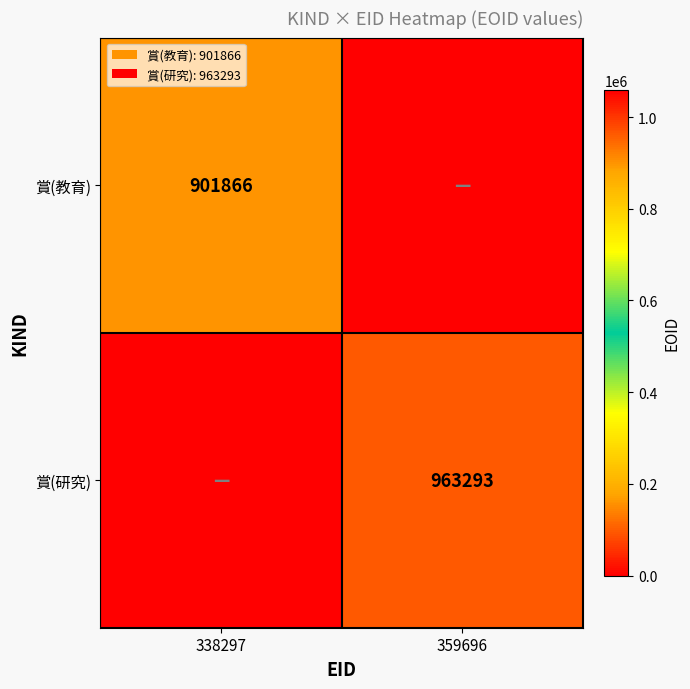

At how many categories does at least one series exceed 67060?

2